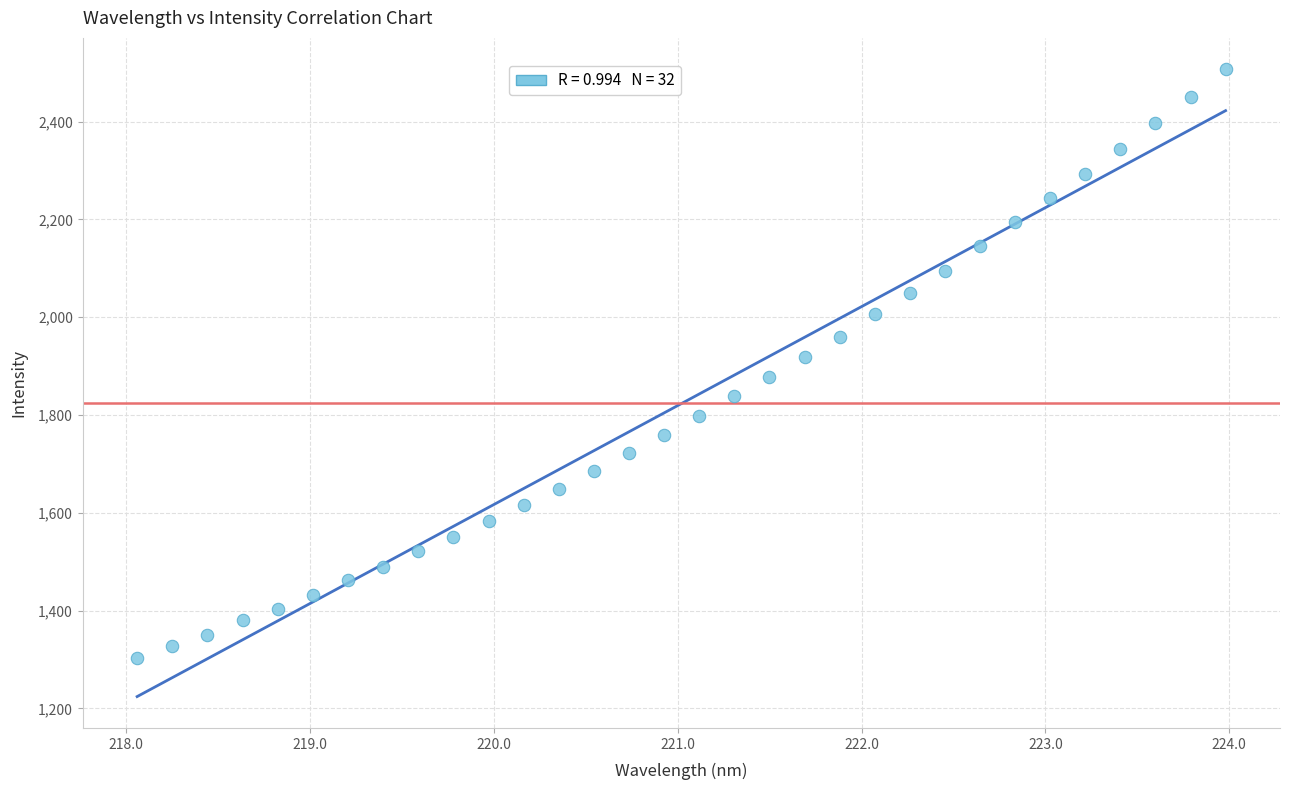

What is the range of X values (max minus min)?

5.9